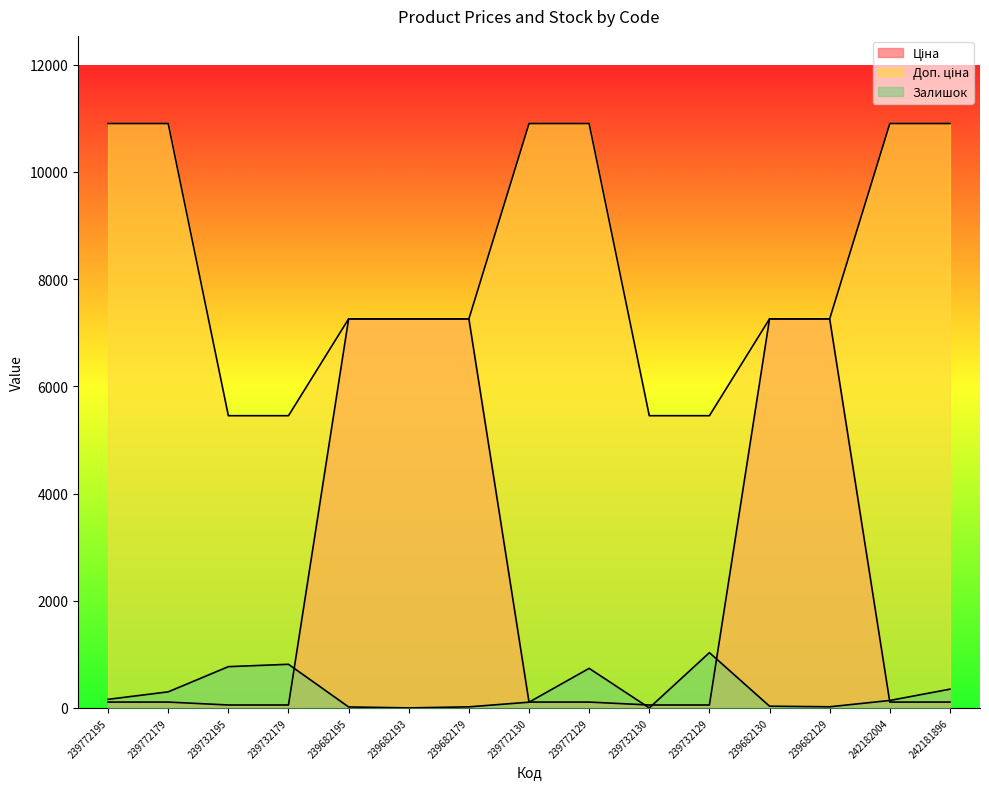

Which series has the largest total across all categories?

Доп. ціна